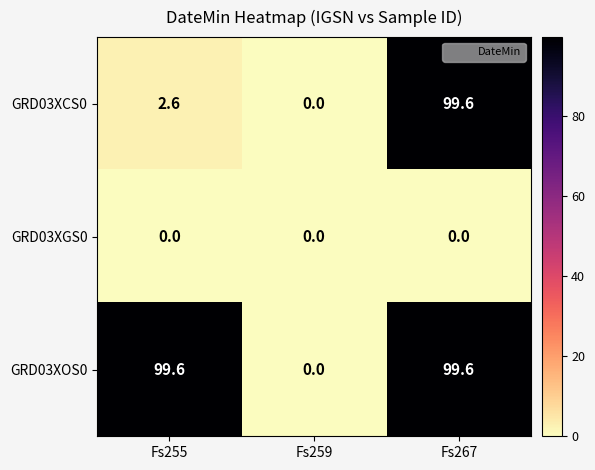

What is the maximum value shown in the chart?

99.6